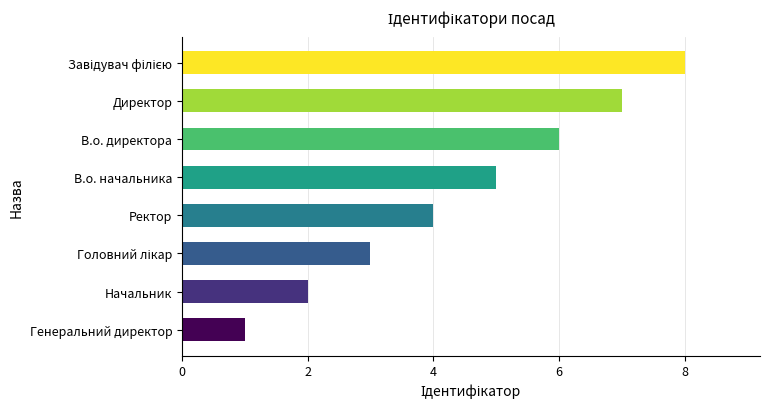

What is the maximum value shown in the chart?

8